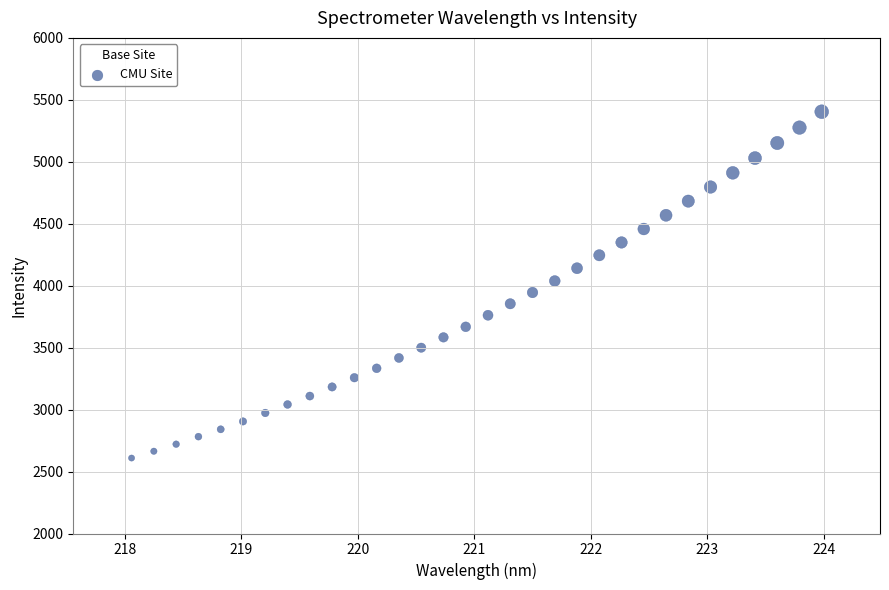

What is the range of Y values (max minus min)?

2795.0